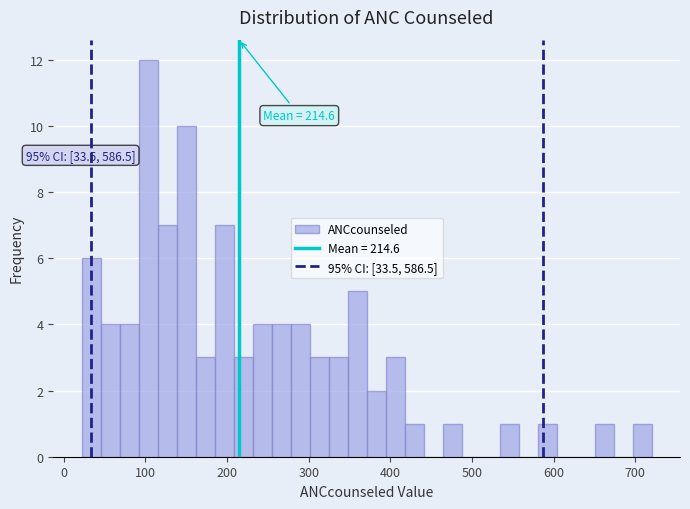

Around what value on the x-axis is the tallest bar? Give the approximate position of its centre, as read against the axis.

100